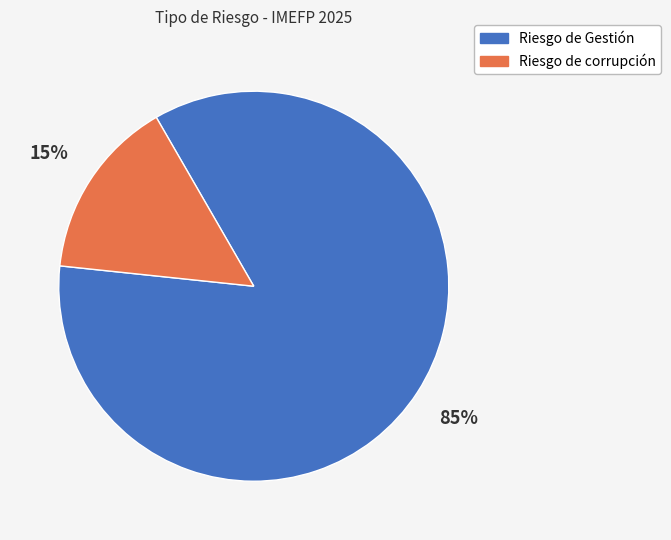

True or false: Riesgo de Gestión accounts for 99% of the total.

False